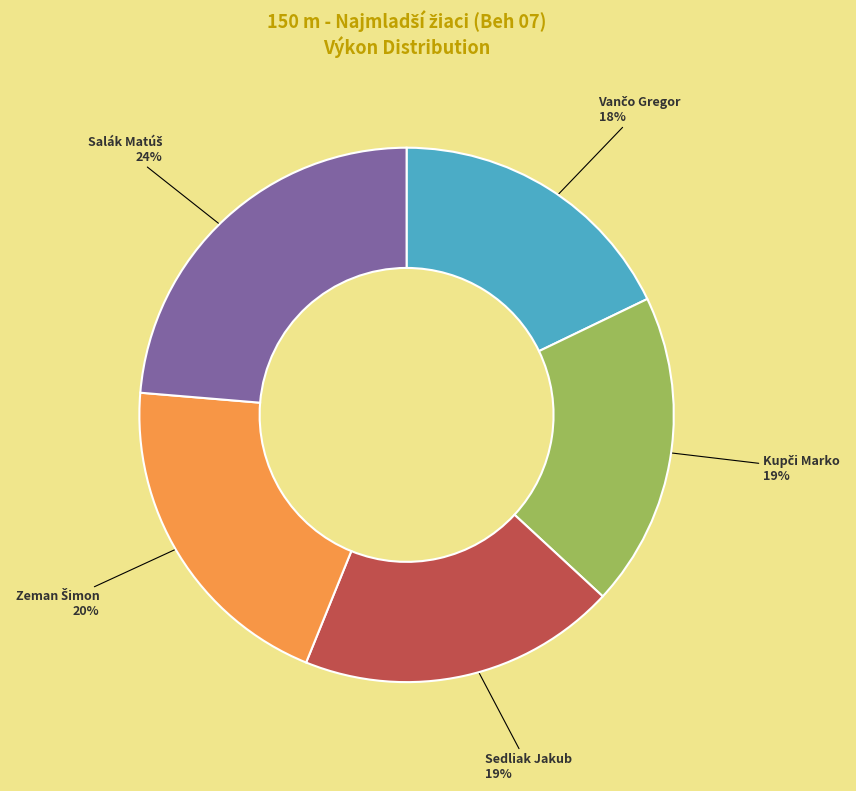

What percentage is the Sedliak Jakub slice, to the nearest percent?

19%